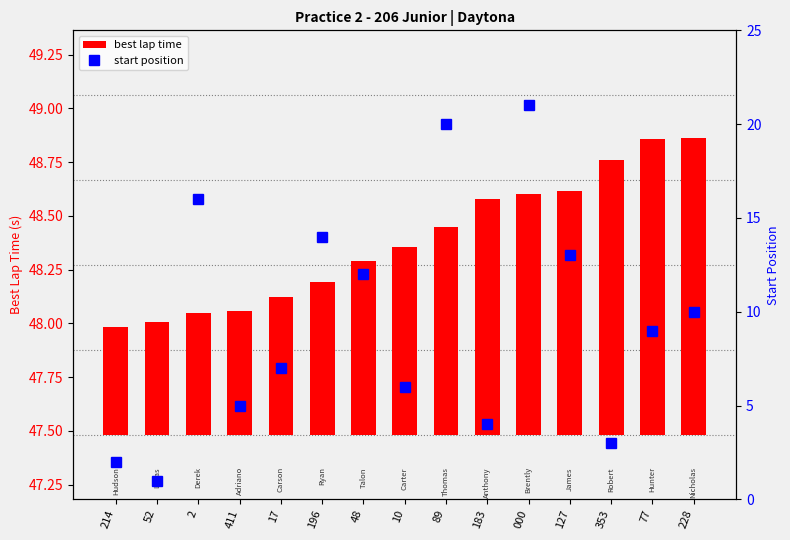

At which category does the chart reach its peak across all series?

000